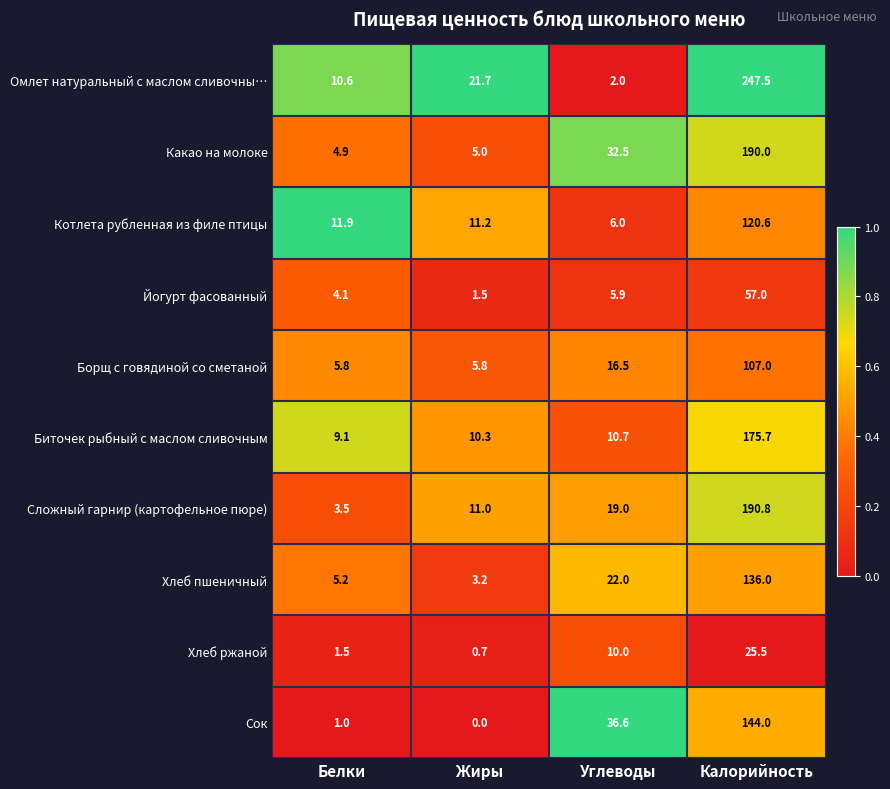

What value does the Сок series have at Углеводы?

36.6